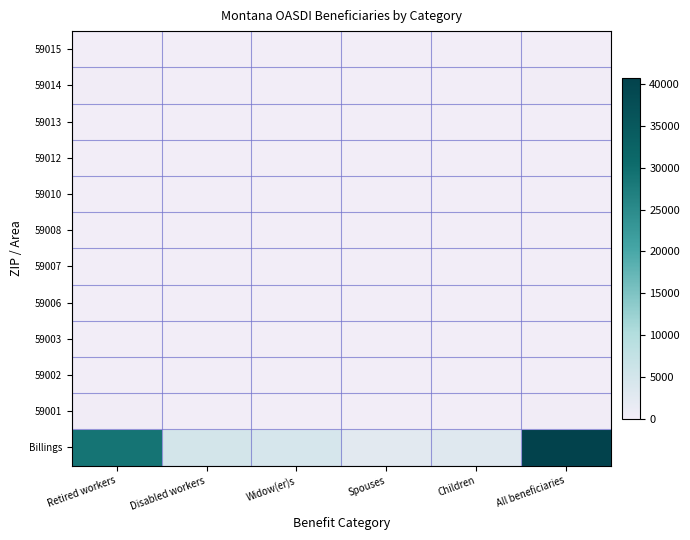

What is the total value across all series at Spouses?

2710